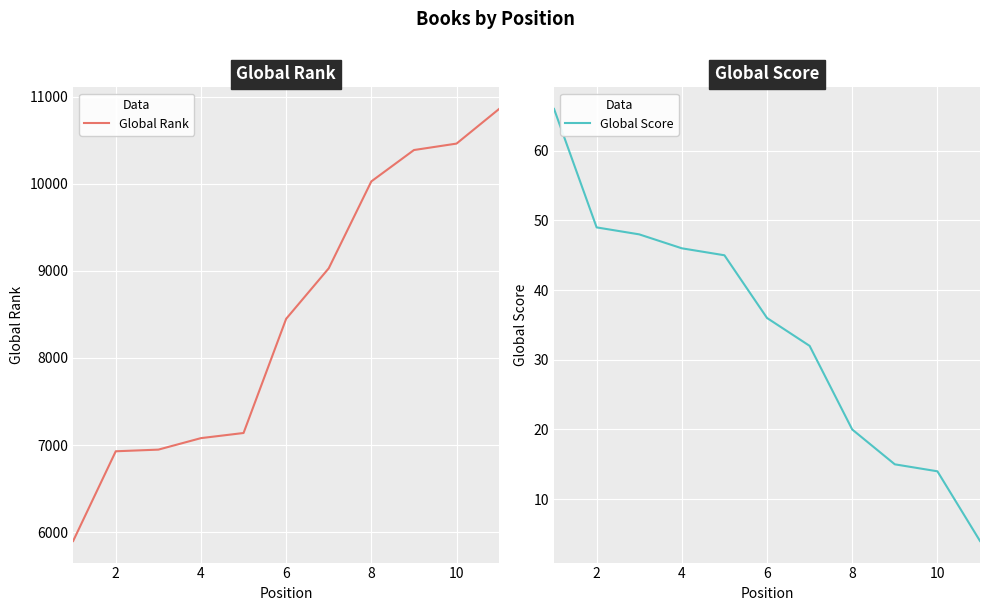

What is the difference between the highest and lowest values at 8?

7093